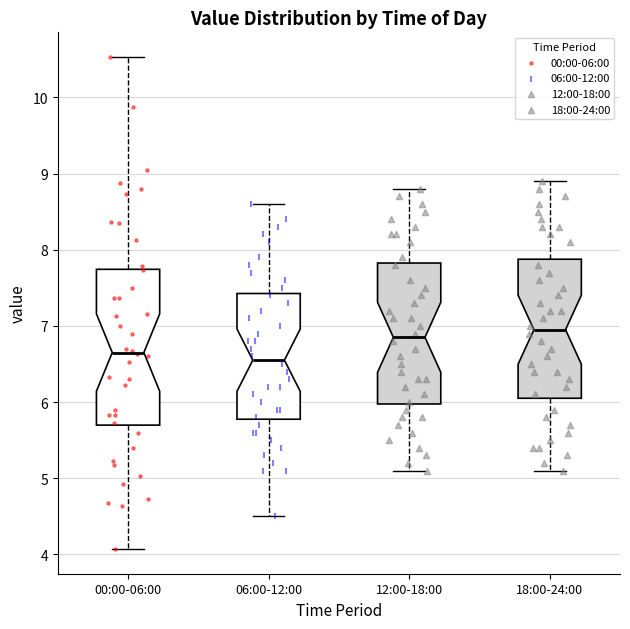

Comparing the boxes themselves (not the whiskers), which one is the tallest?

00:00-06:00